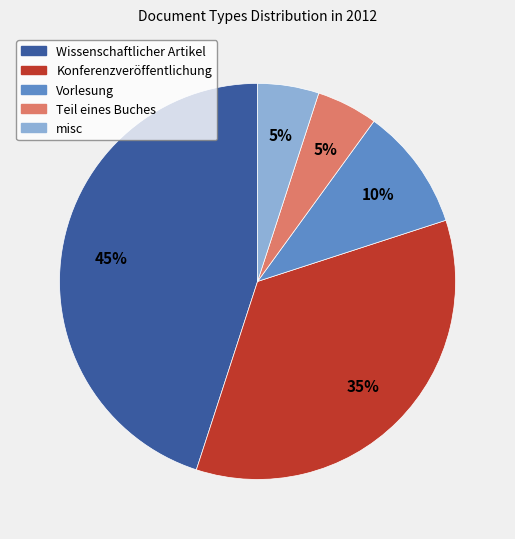

How many slices are in this pie chart?

5